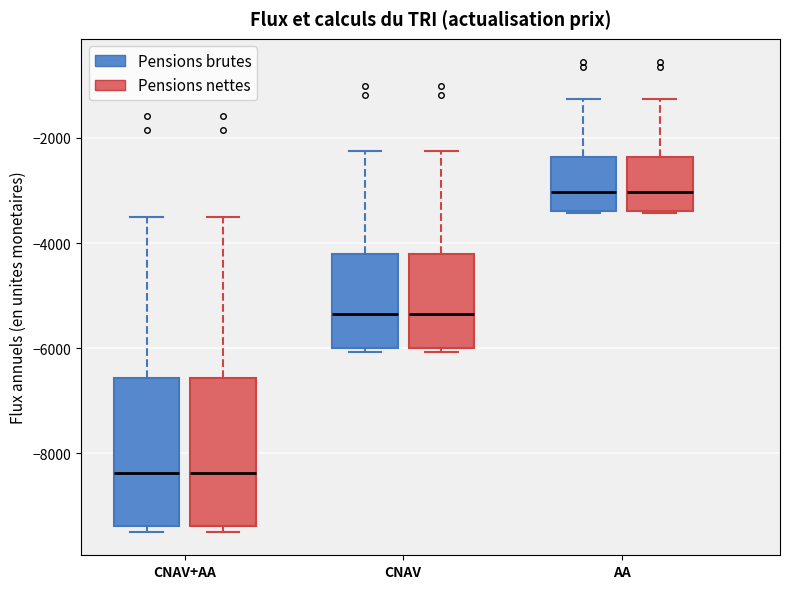

Reading left to right, transcribe this box plot: for each box, give where its median line is, the range the box spans, and where its two whiskers end, as read against the y-axis. The values are not printed on the chart, so give them approximately, as read against the axis.

CNAV+AA (Pensions brutes): median -8400, box -9400 to -6600, whiskers -9400 (just below the box's lower edge) to -3600
CNAV+AA (Pensions nettes): median -8400, box -9400 to -6600, whiskers -9400 (just below the box's lower edge) to -3600
CNAV (Pensions brutes): median -5400, box -6000 to -4200, whiskers -6000 (just below the box's lower edge) to -2200
CNAV (Pensions nettes): median -5400, box -6000 to -4200, whiskers -6000 (just below the box's lower edge) to -2200
AA (Pensions brutes): median -3000, box -3400 to -2400, whiskers -3400 to -1200
AA (Pensions nettes): median -3000, box -3400 to -2400, whiskers -3400 to -1200